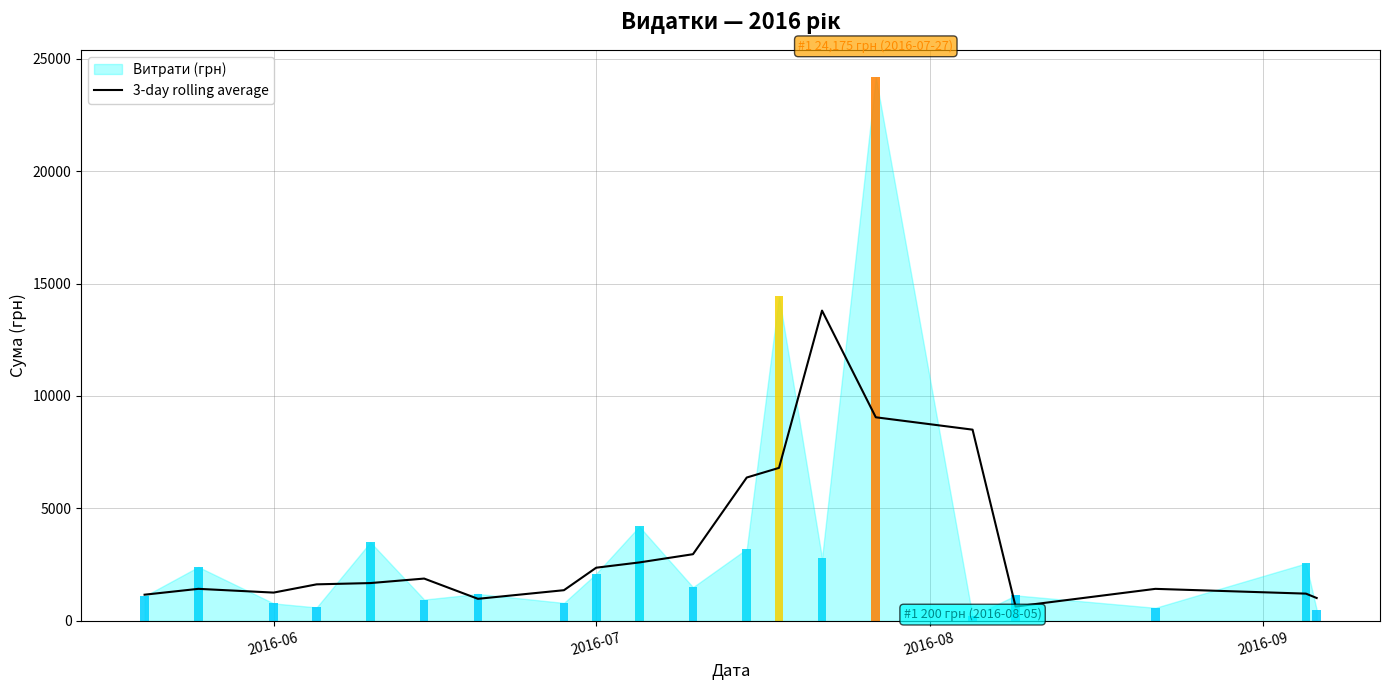

Is it true that the value at 2016-06 is 1166.7?

True